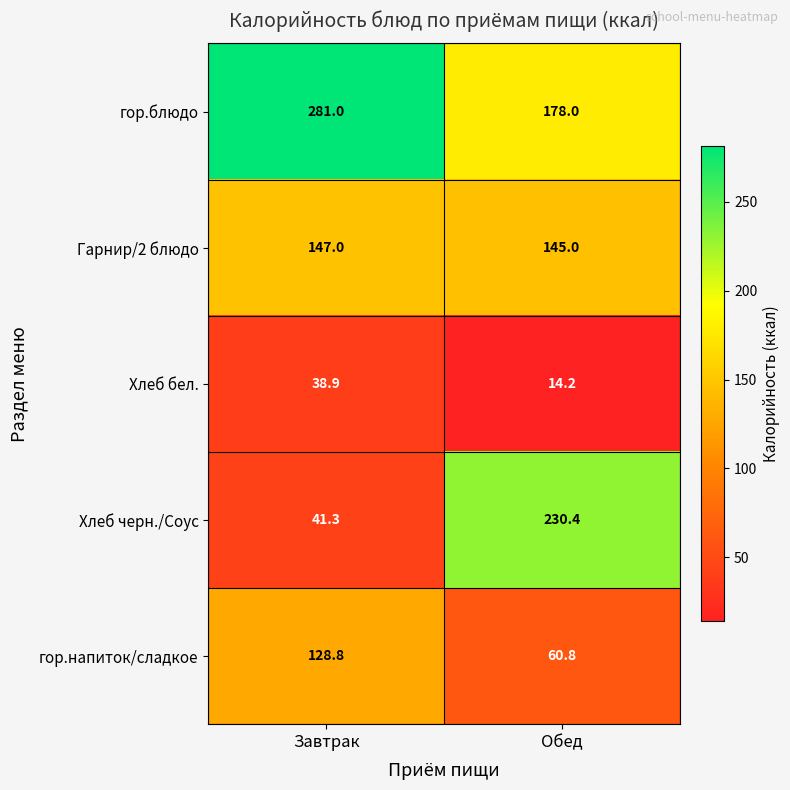

Count the number of data series in this chart.

5